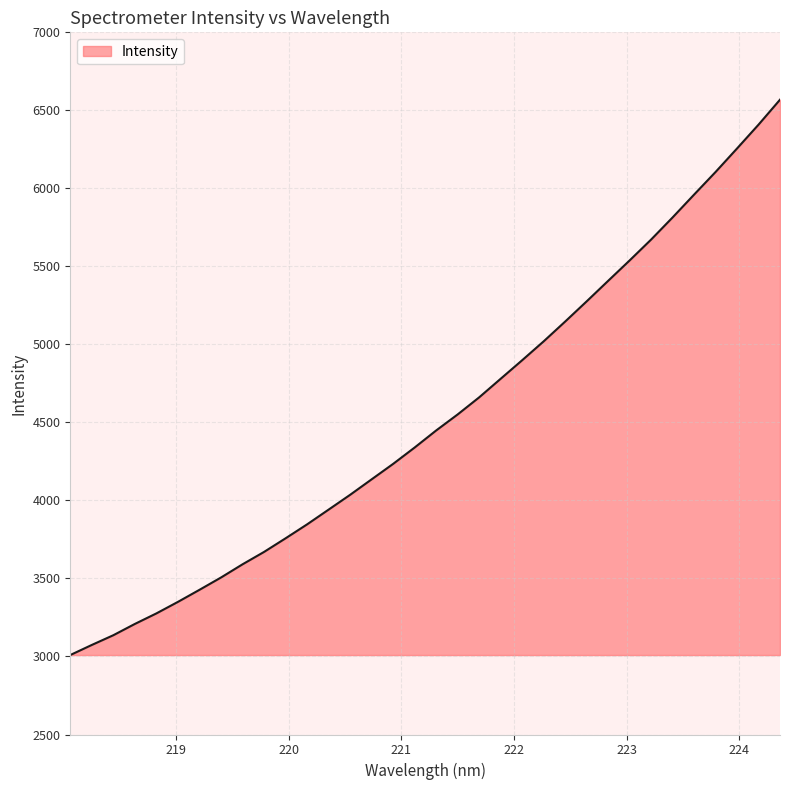

What is the difference between the maximum and minimum values?

3559.1